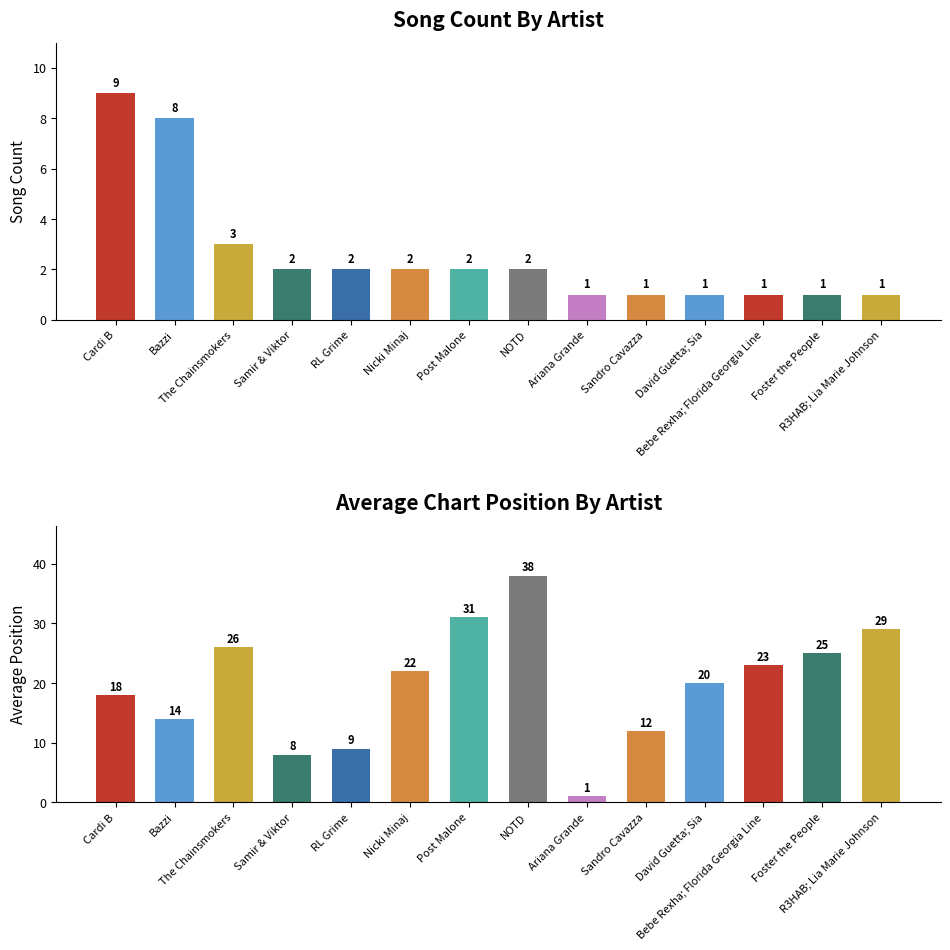

How many bars are there in each group?

2